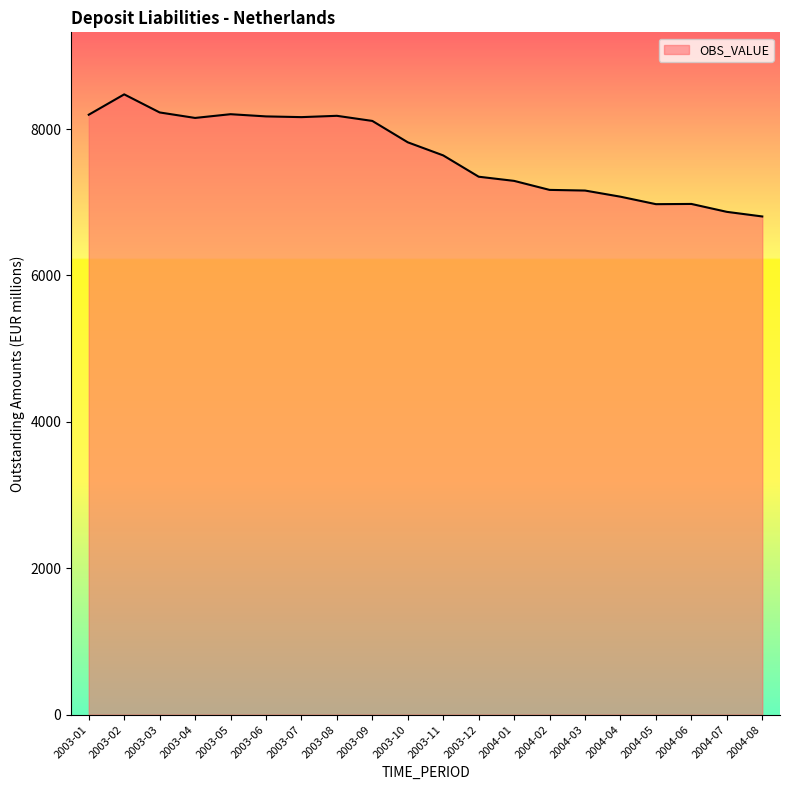

Which category has the highest value across all series?

2003-02